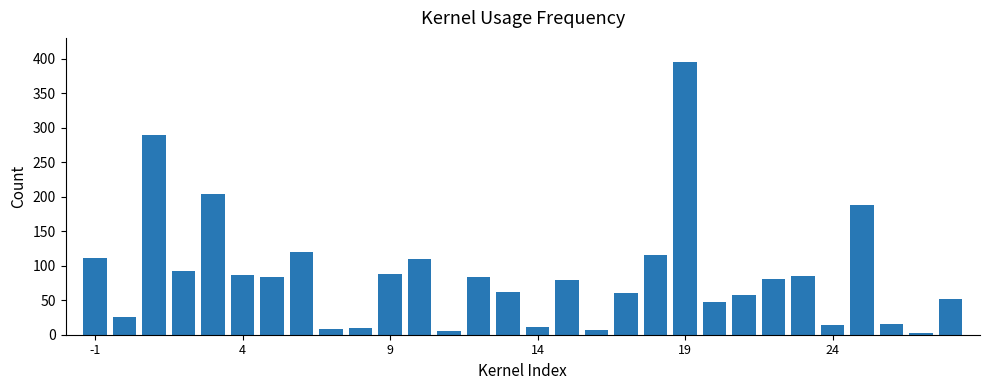

What is the maximum value shown in the chart?

395